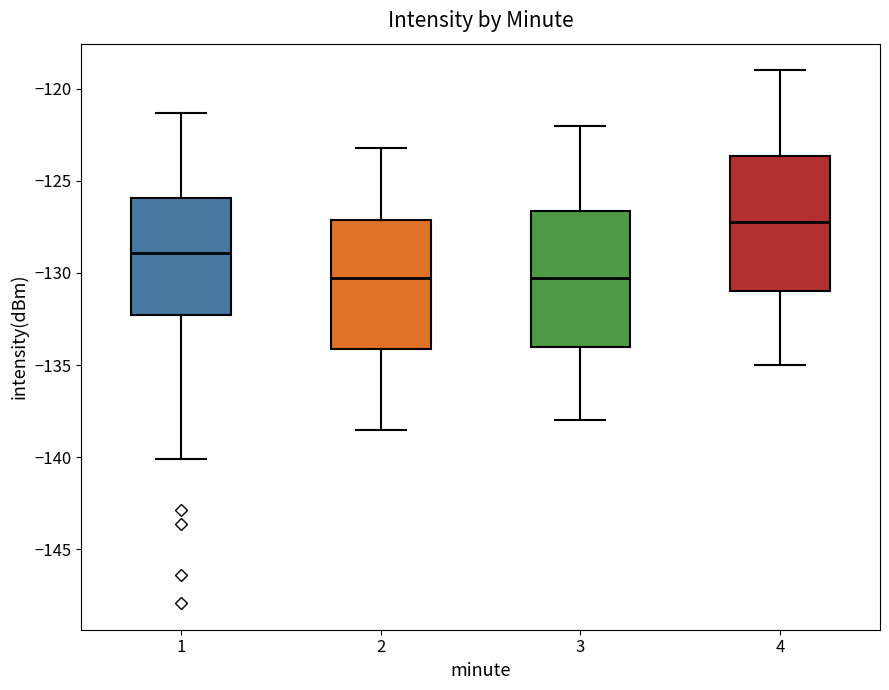

Where is the lower edge of the box at x = 1 on the y-axis? The values are not printed on the chart, so give them approximately, as read against the axis.

-132.5